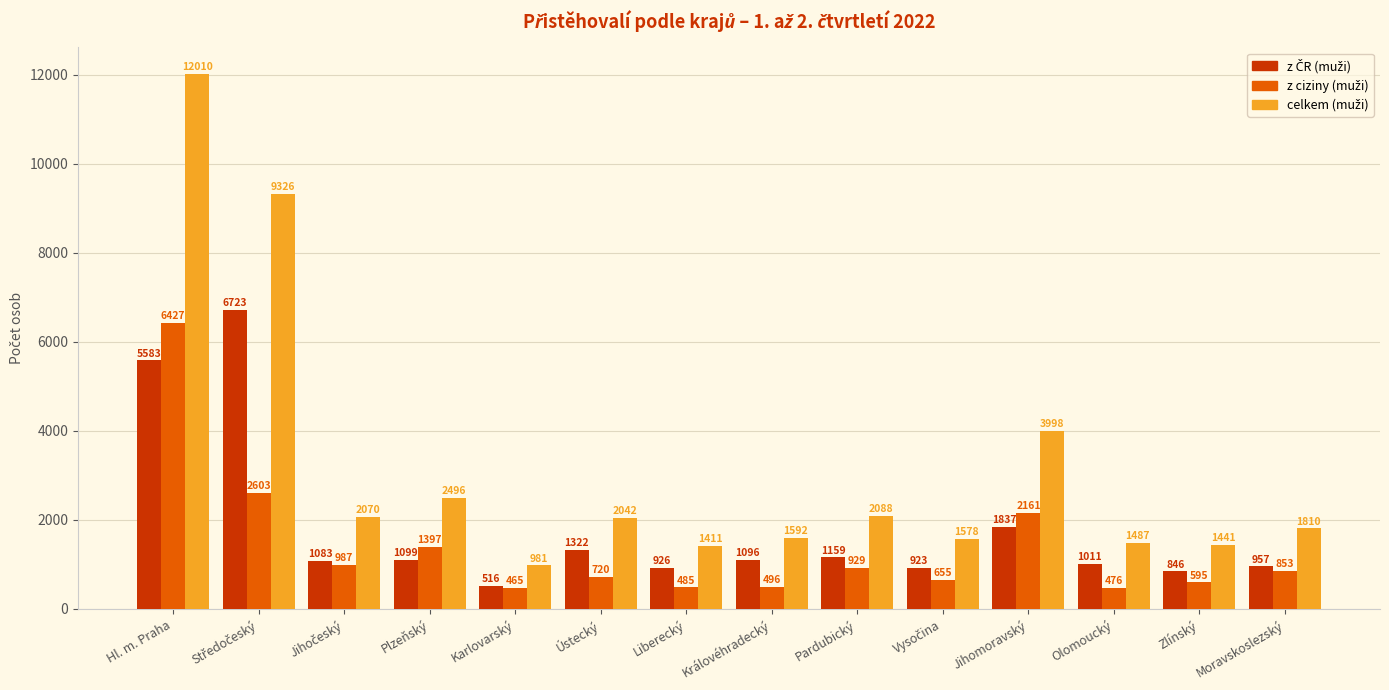

How many distinct data groups are displayed?

3